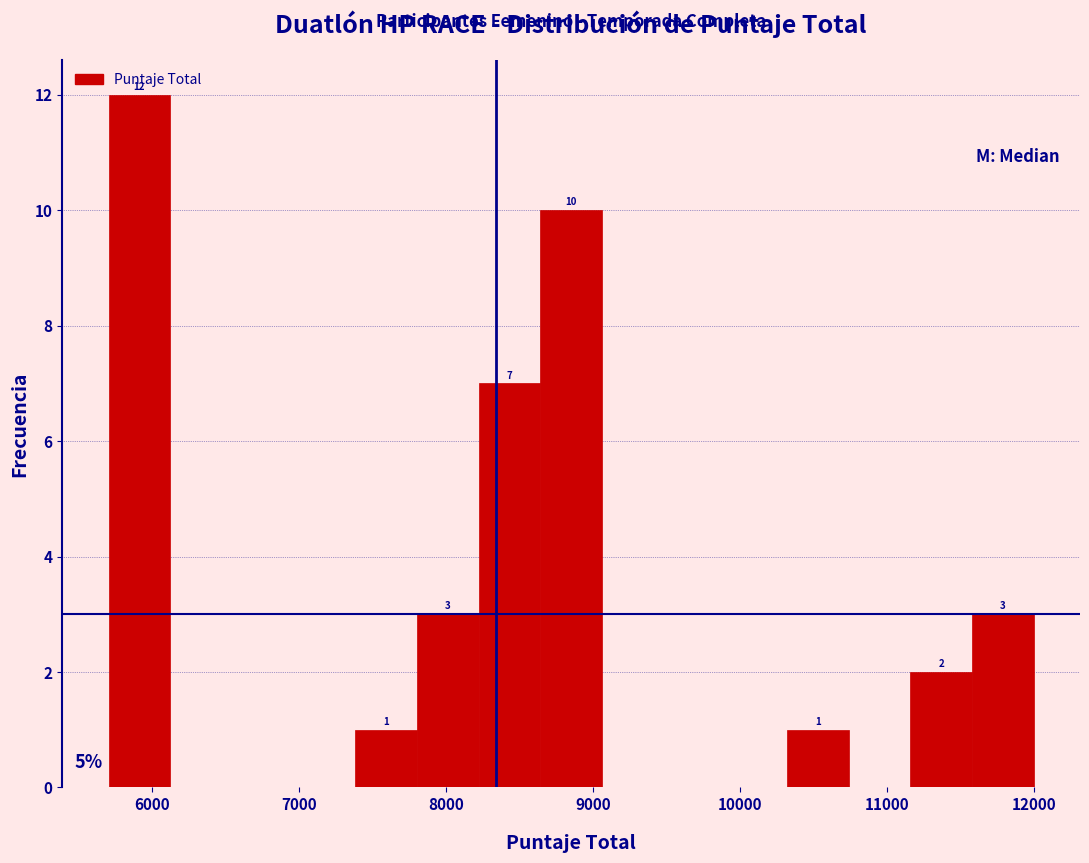

Which range on the x-axis has the tallest bar?

5700 to 6100